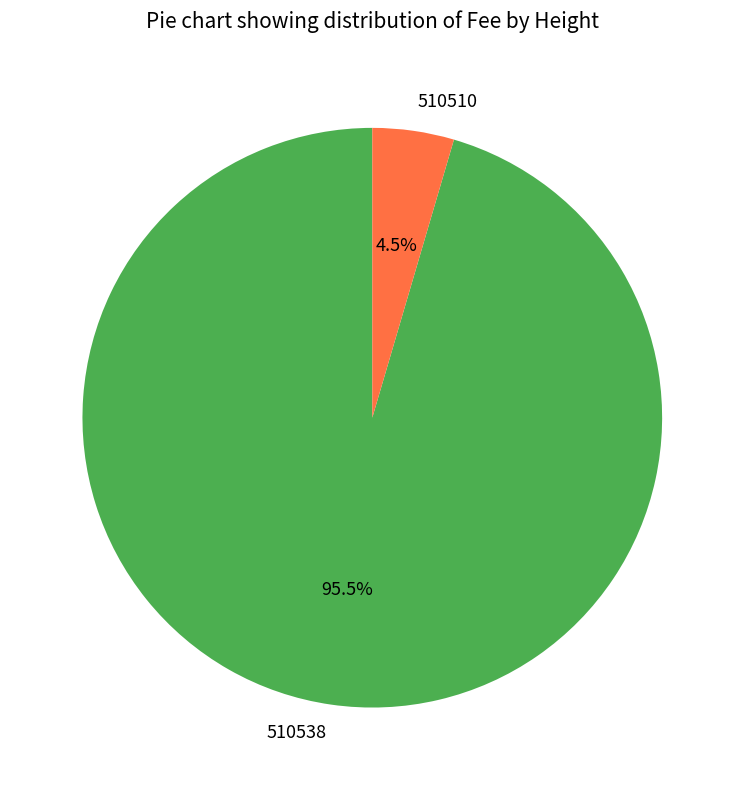

How many slices are in this pie chart?

2